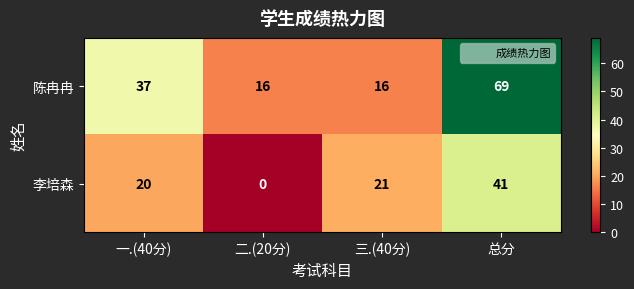

Rank the series at 二.(20分) from highest to lowest value.

陈冉冉, 李培森